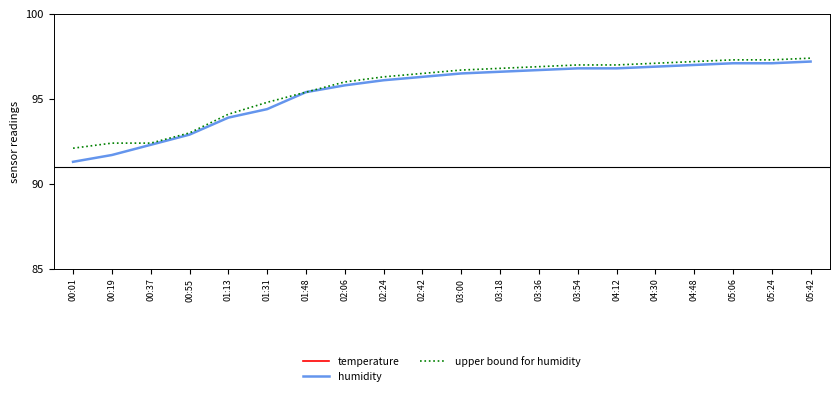

At which label does humidity reach its minimum?

00:01